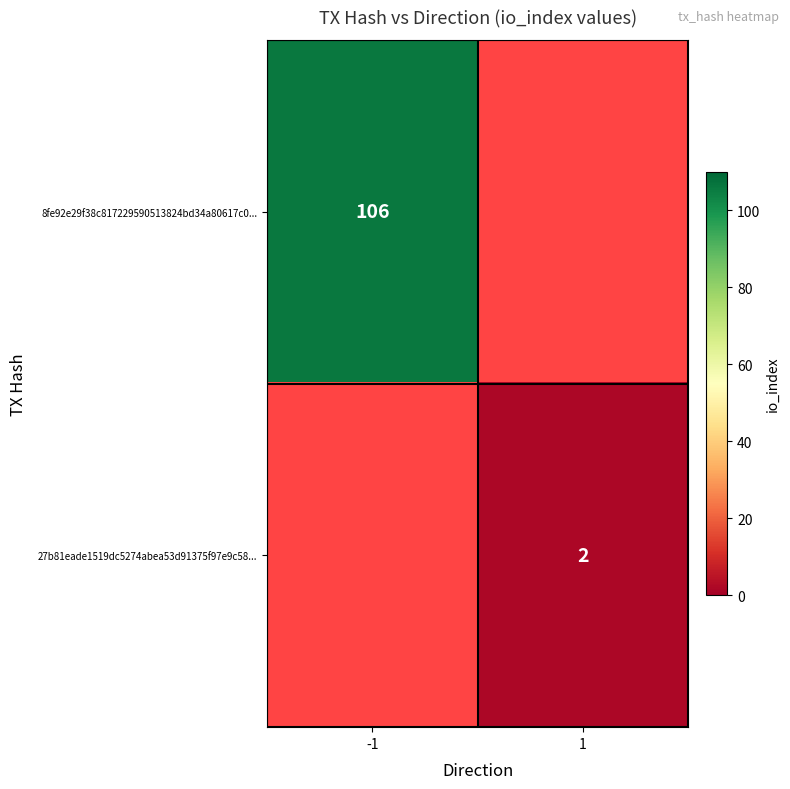

Which category has the lowest value across all series?

1